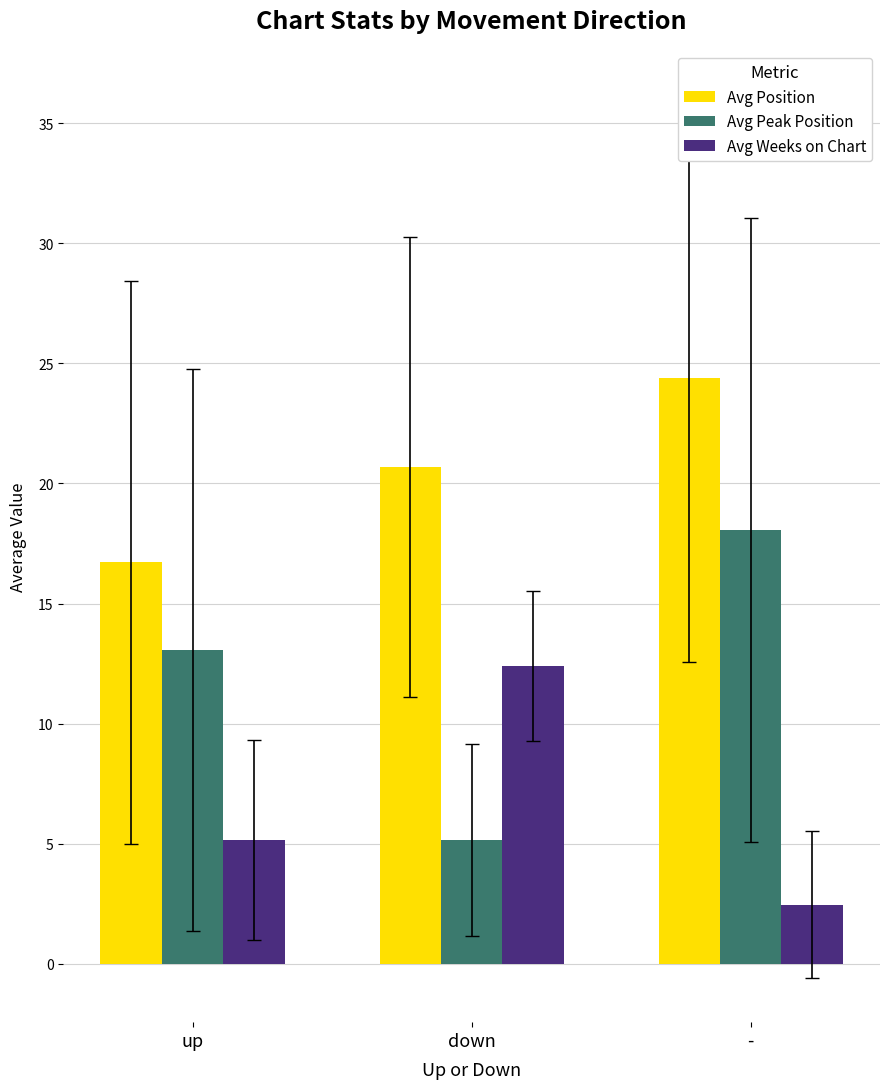

Reading left to right, what are all the values shown in this chart?

Avg Position: up=16.7	down=20.7	-=24.4
Avg Peak Position: up=13.1	down=5.2	-=18.1
Avg Weeks on Chart: up=5.1	down=12.4	-=2.5